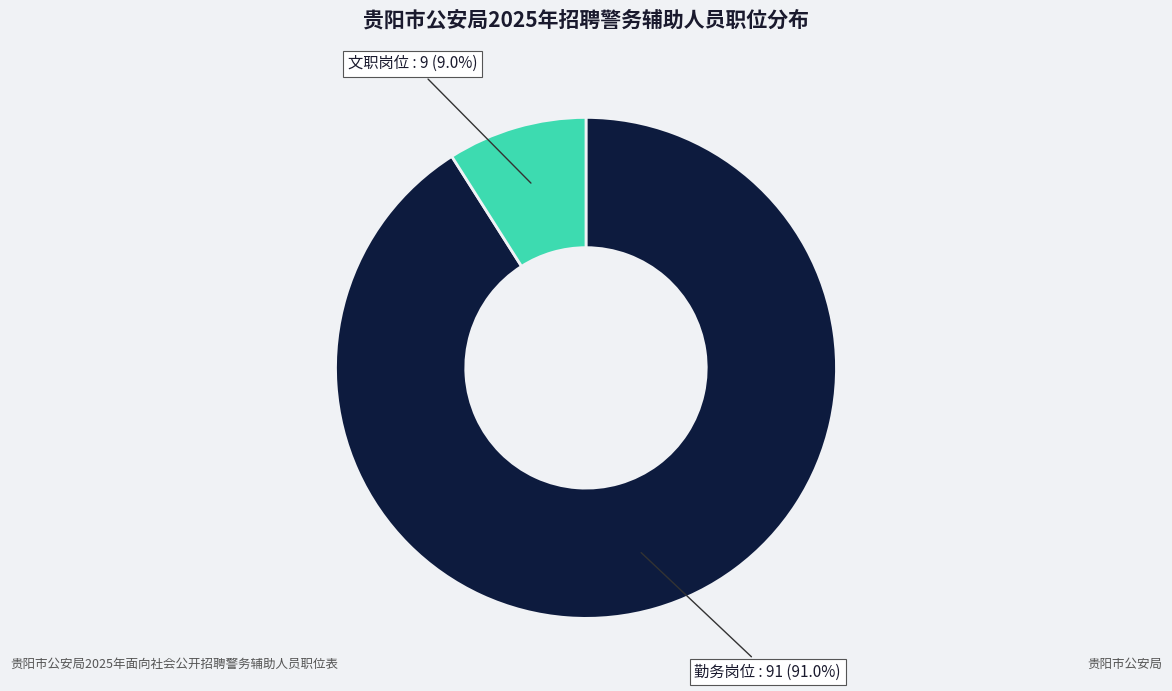

Count the number of slices in the pie.

2